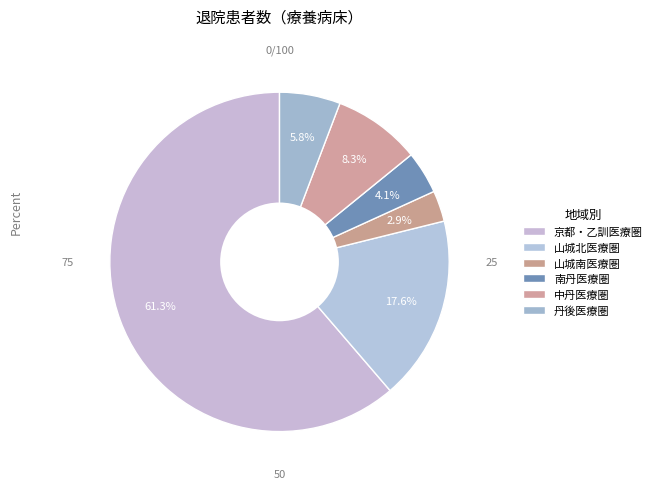

To the nearest percent, what is the difference between the largest and smallest slice percentages?

58%